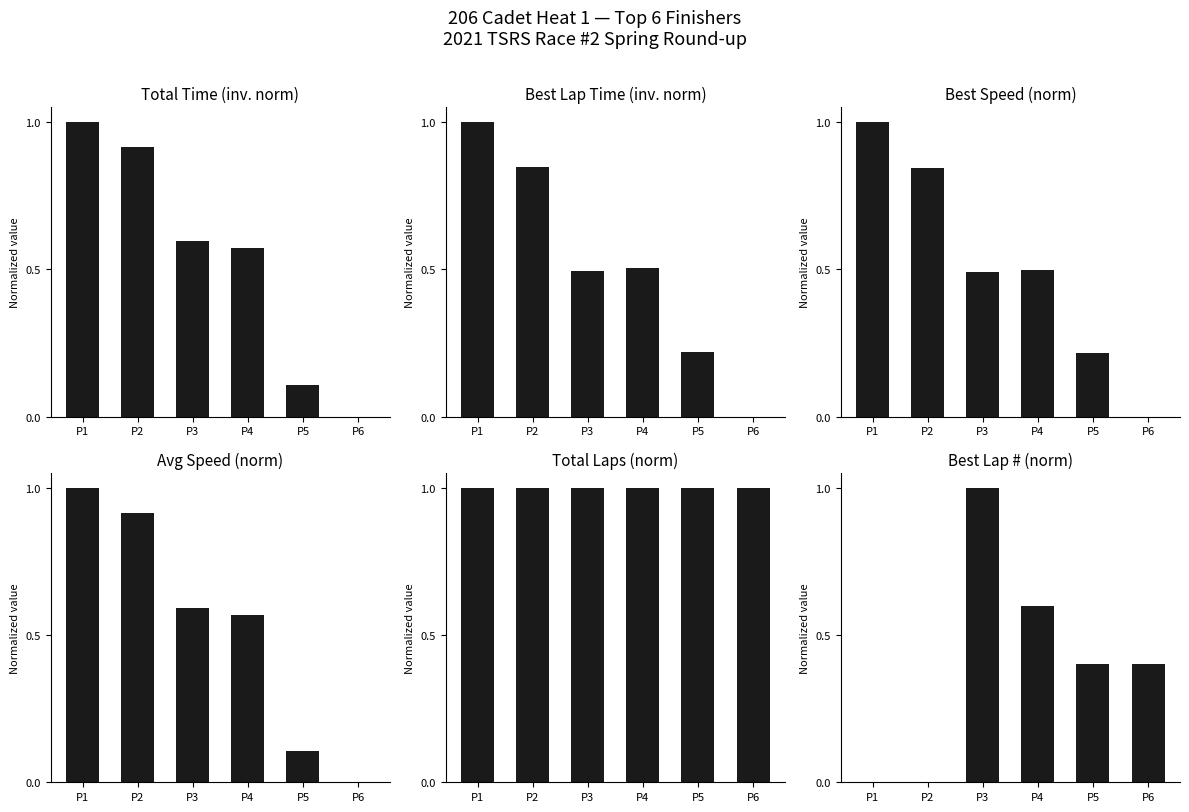

What is the sum of the Best Lap Time values at P4 and P5?

0.7